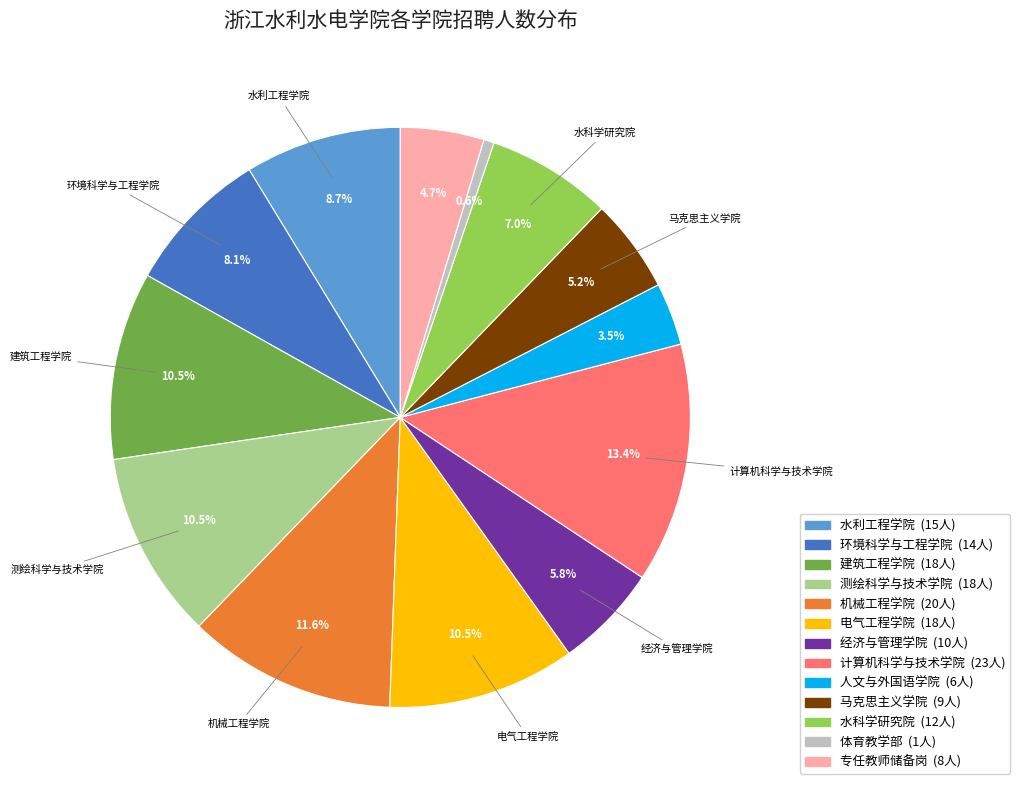

Is there a majority slice in this chart?

No